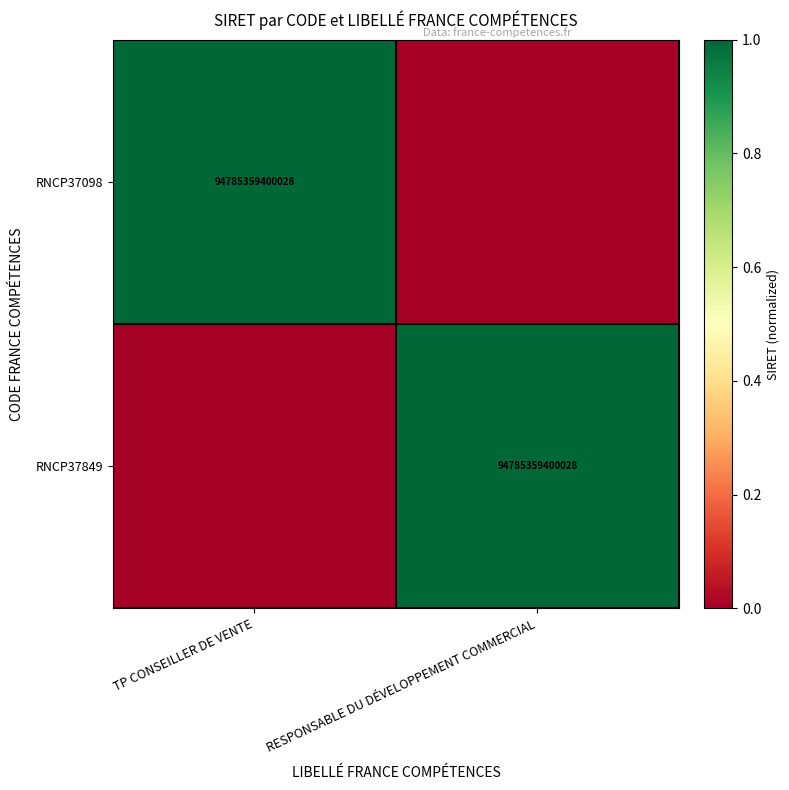

The value of RNCP37849 at RESPONSABLE DU DÉVELOPPEMENT COMMERCIAL is 94785359400028. True or false?

True